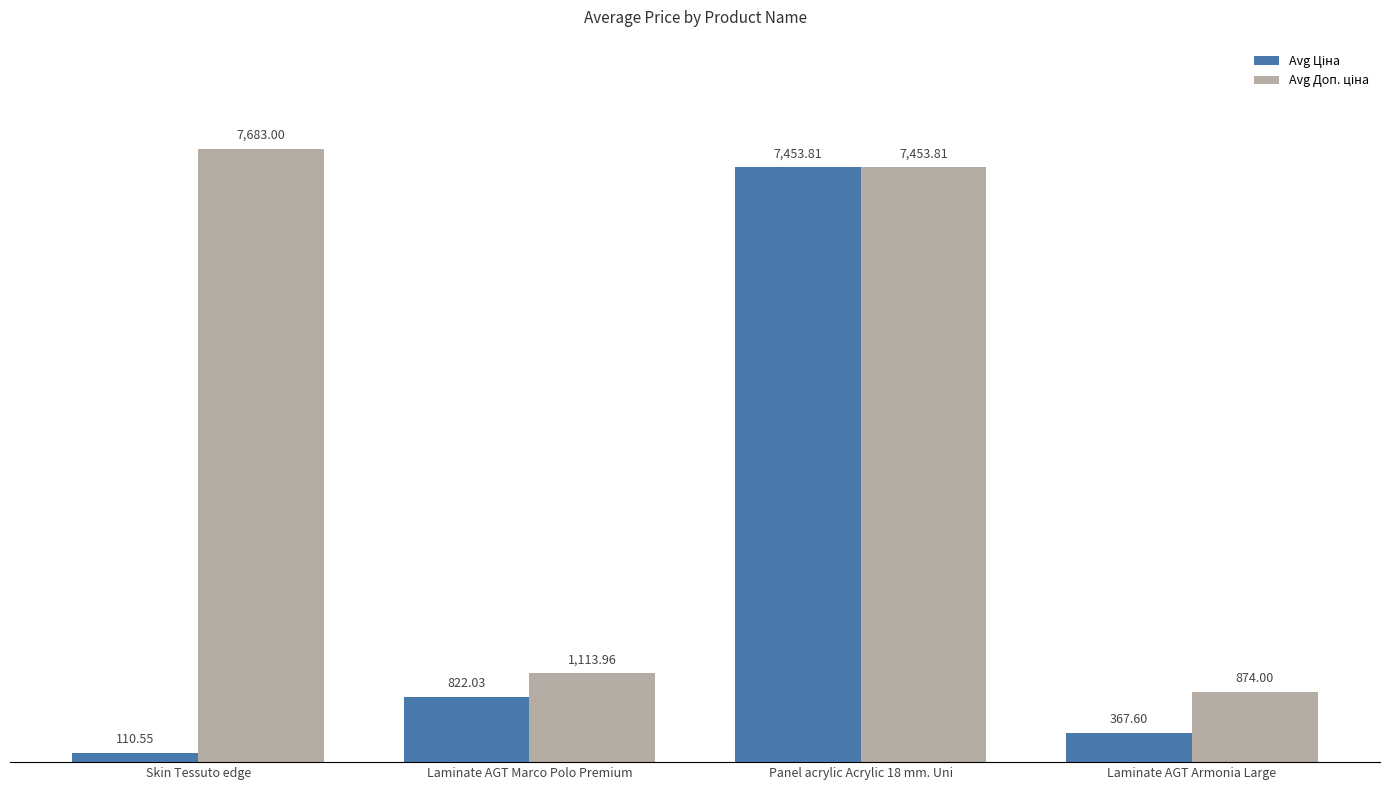

What is the total value across all series at Laminate AGT Armonia Large?

1241.6